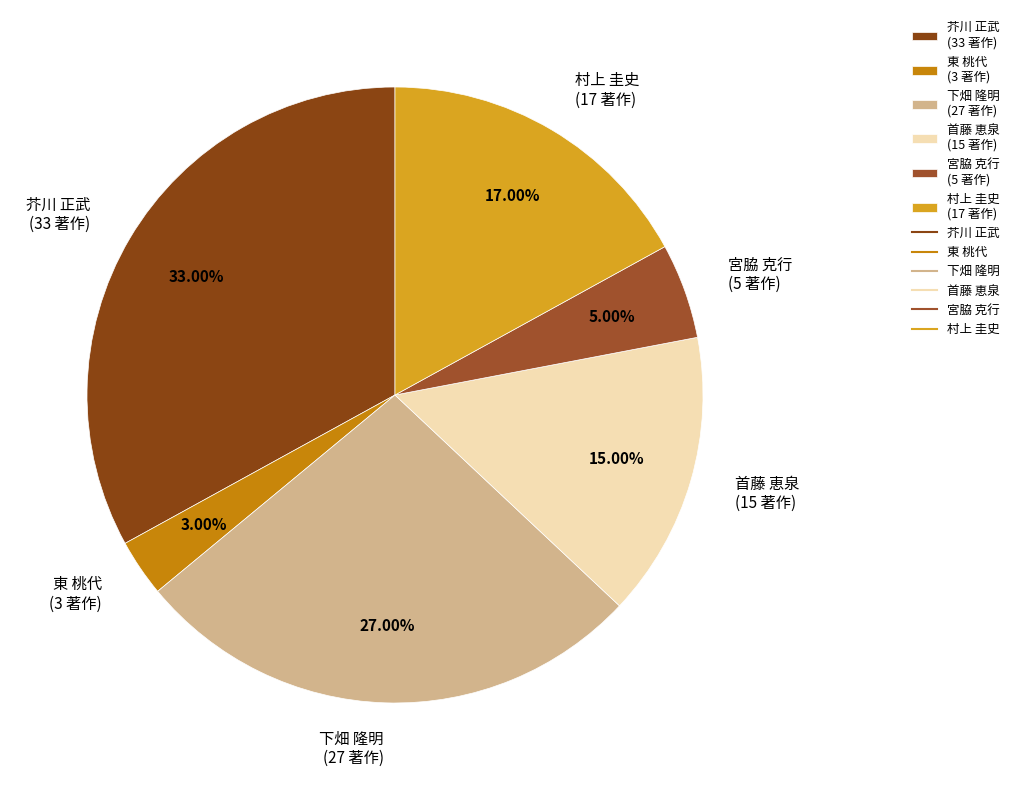

To the nearest percent, what percentage of the pie is 下畑 隆明?

27%